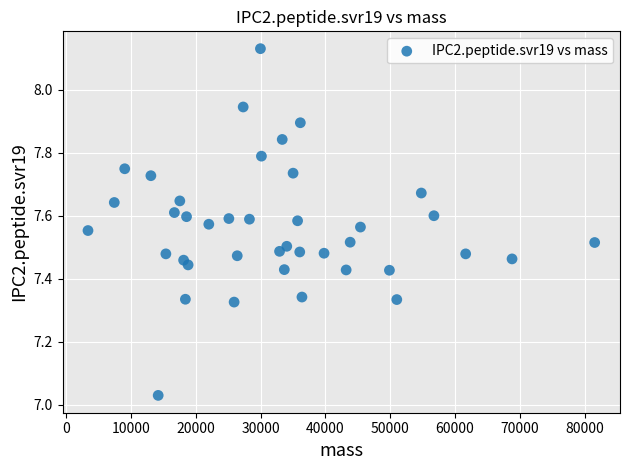

What is the range of X values (max minus min)?

78170.8